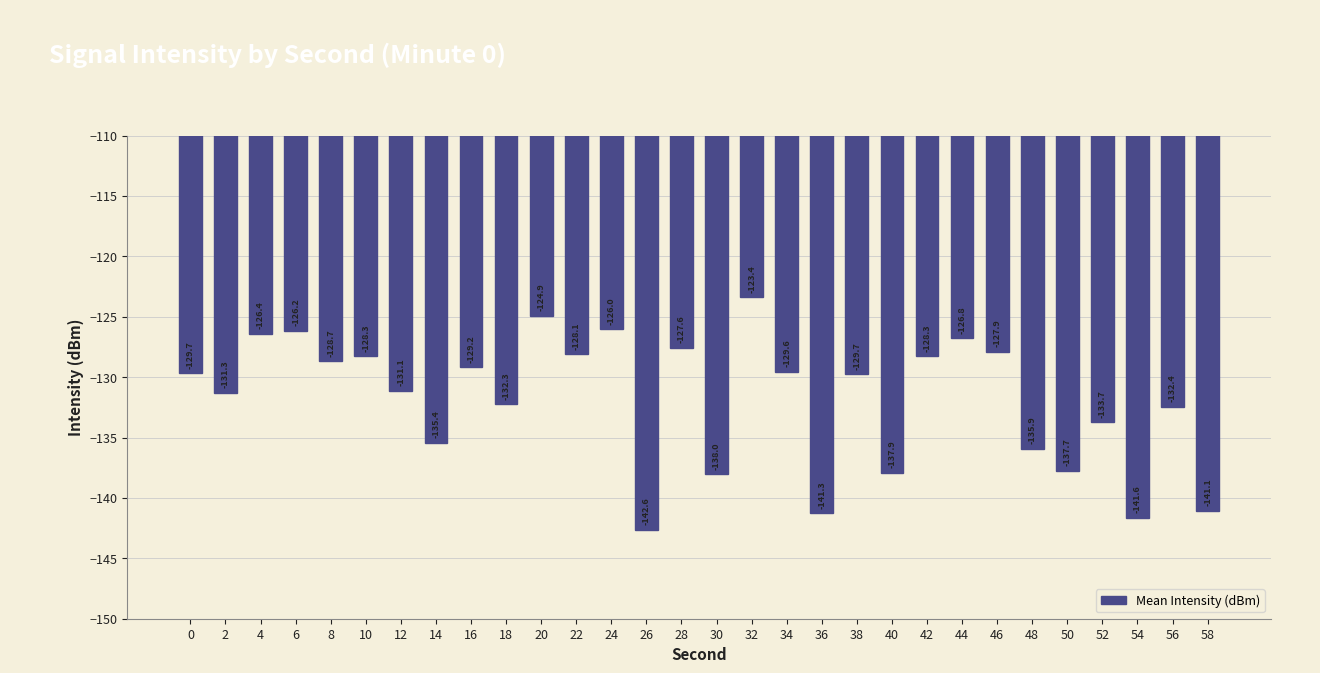

Count the number of values greater than -129.

12